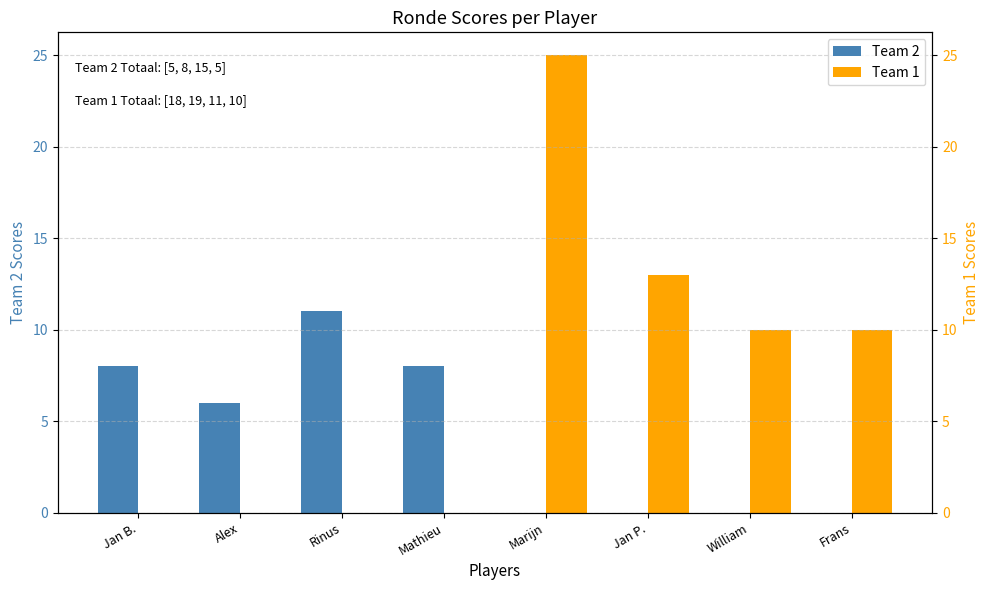

What position from the right is Jan B.?

8